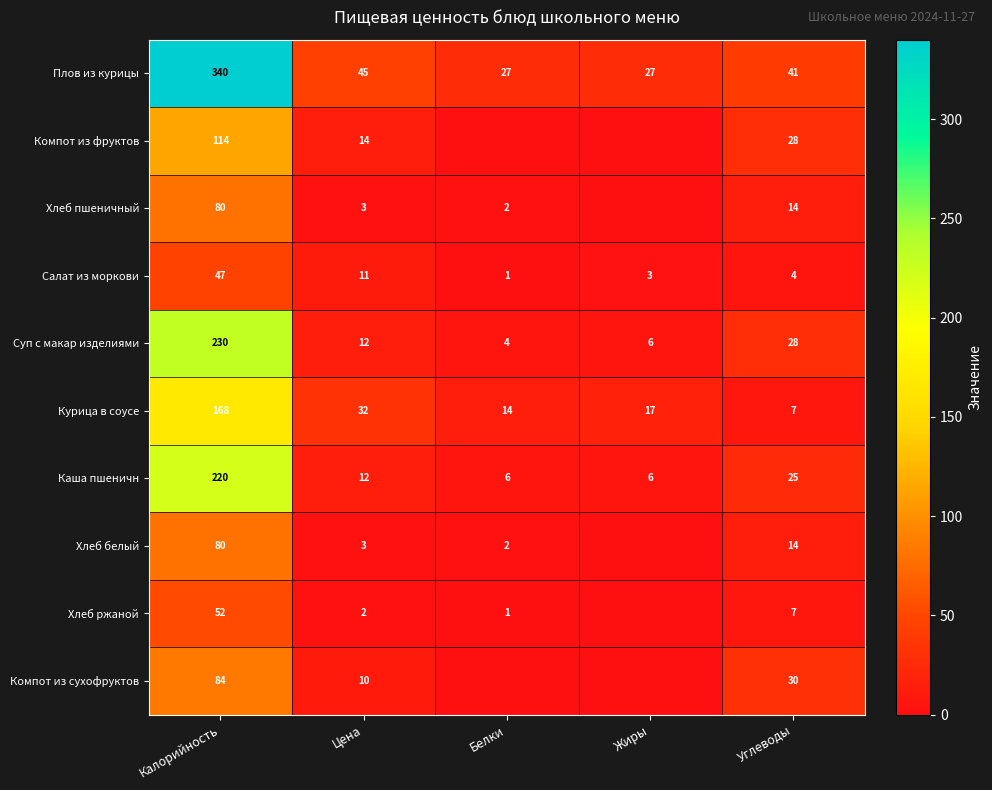

Rank the categories by Курица в соусе value from highest to lowest.

Калорийность, Цена, Жиры, Белки, Углеводы